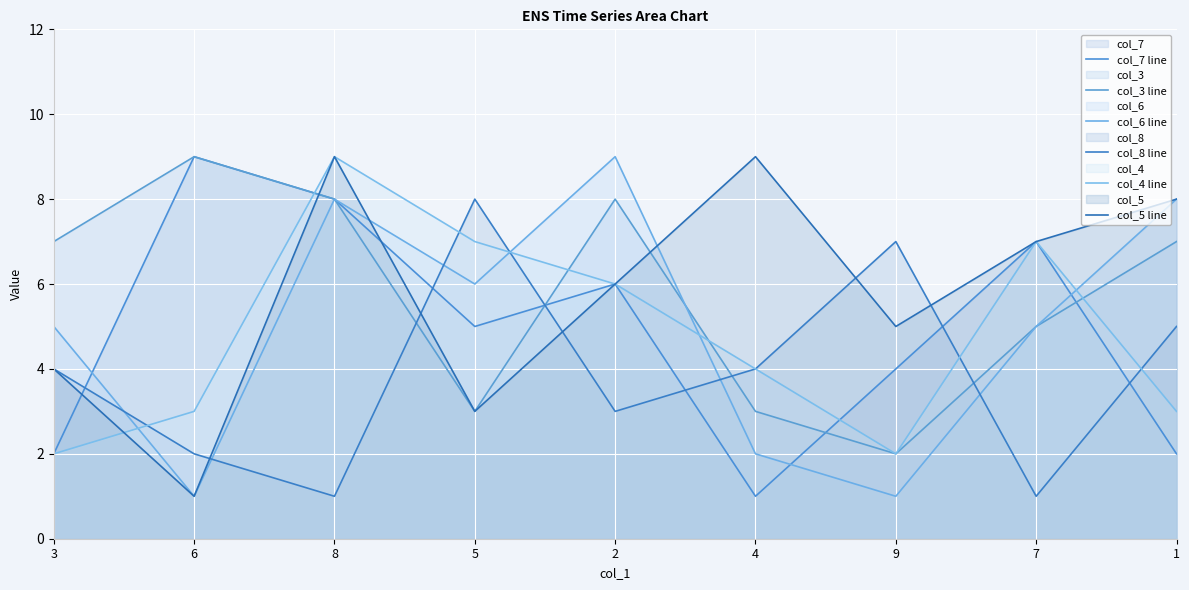

True or false: col_6 line has more than 2 interior local peaks.

False